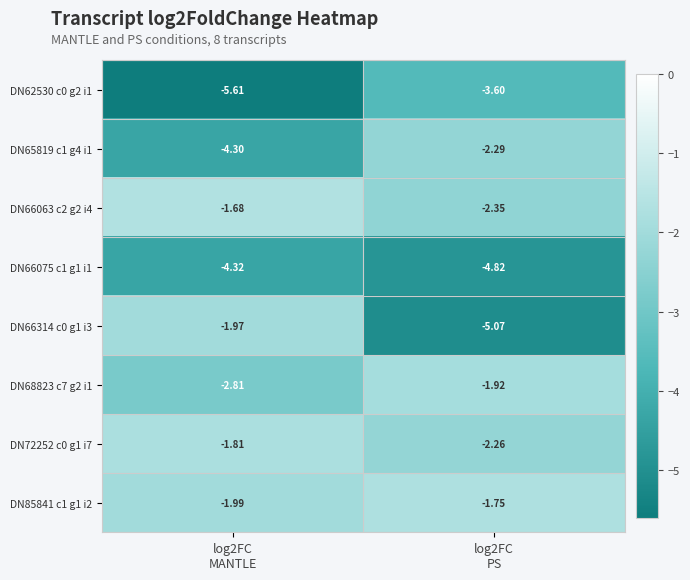

Count the number of categories in the chart.

2